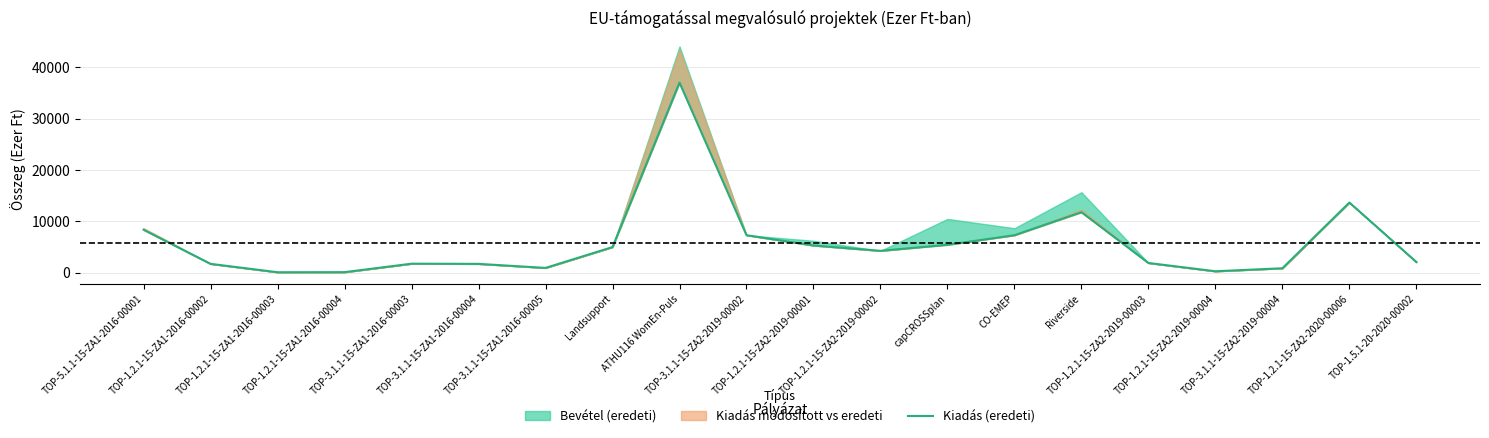

What value does the data have at TOP-1.2.1-15-ZA1-2016-00002, to the nearest 10?

1740